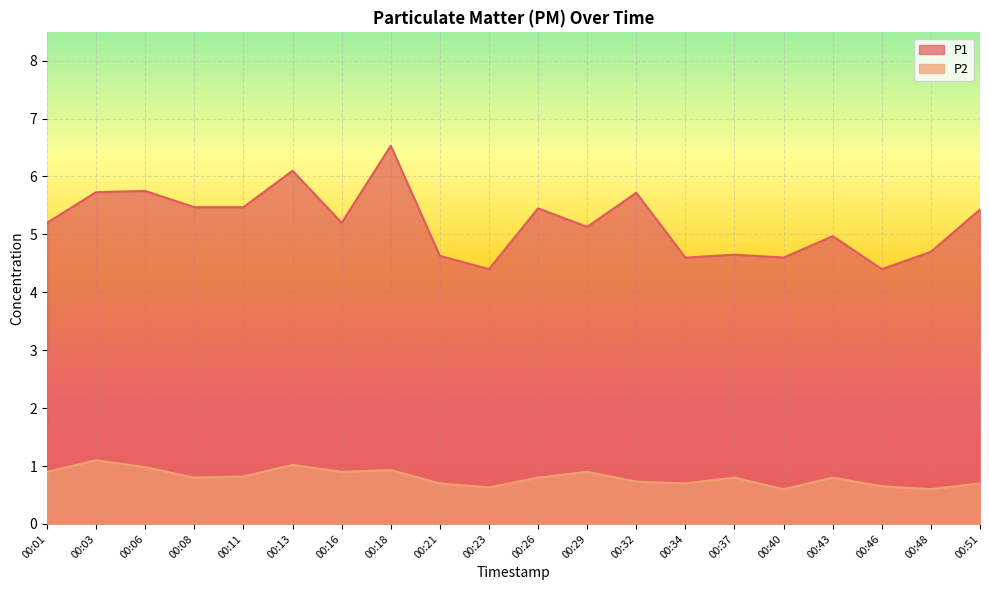

What is the sum of all P1 values?

104.1